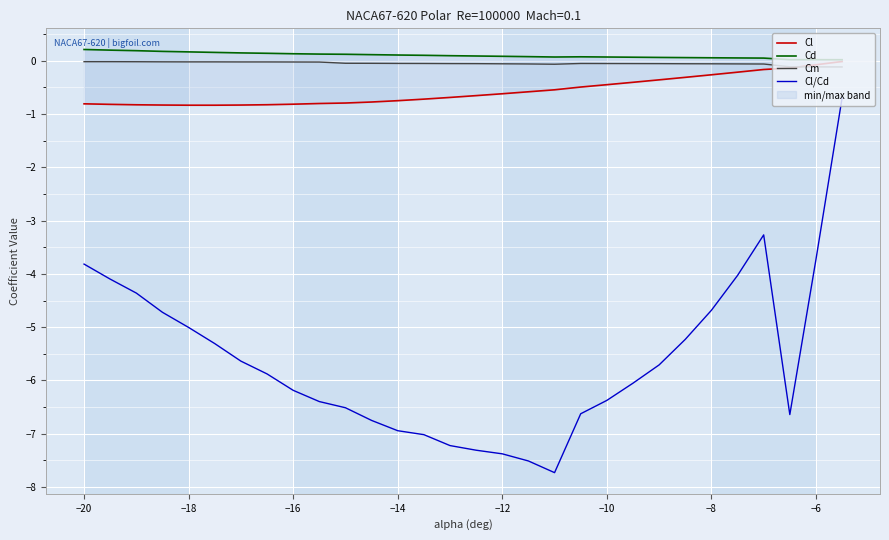

The value of Cl/Cd at −16 is -10.2. True or false?

False